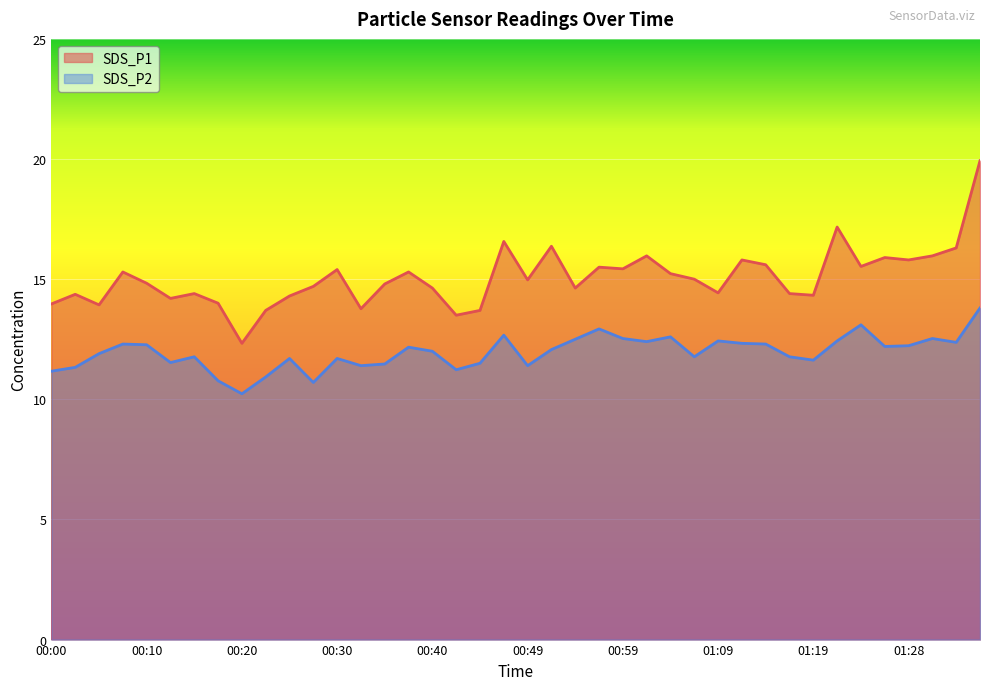

Is it true that SDS_P2 equals 11.2 at 00:00?

True